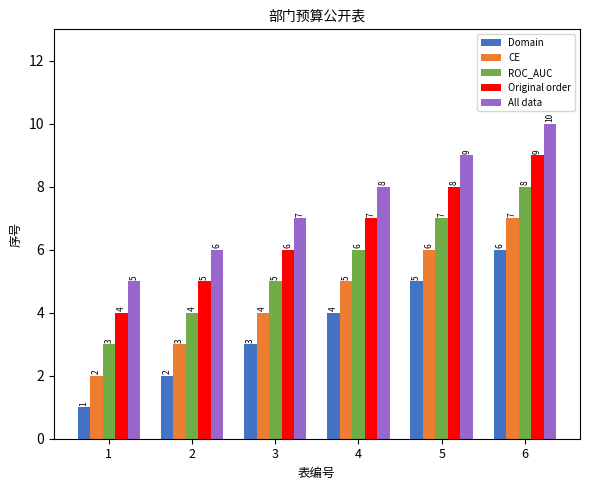

What is the minimum value for All data?

5